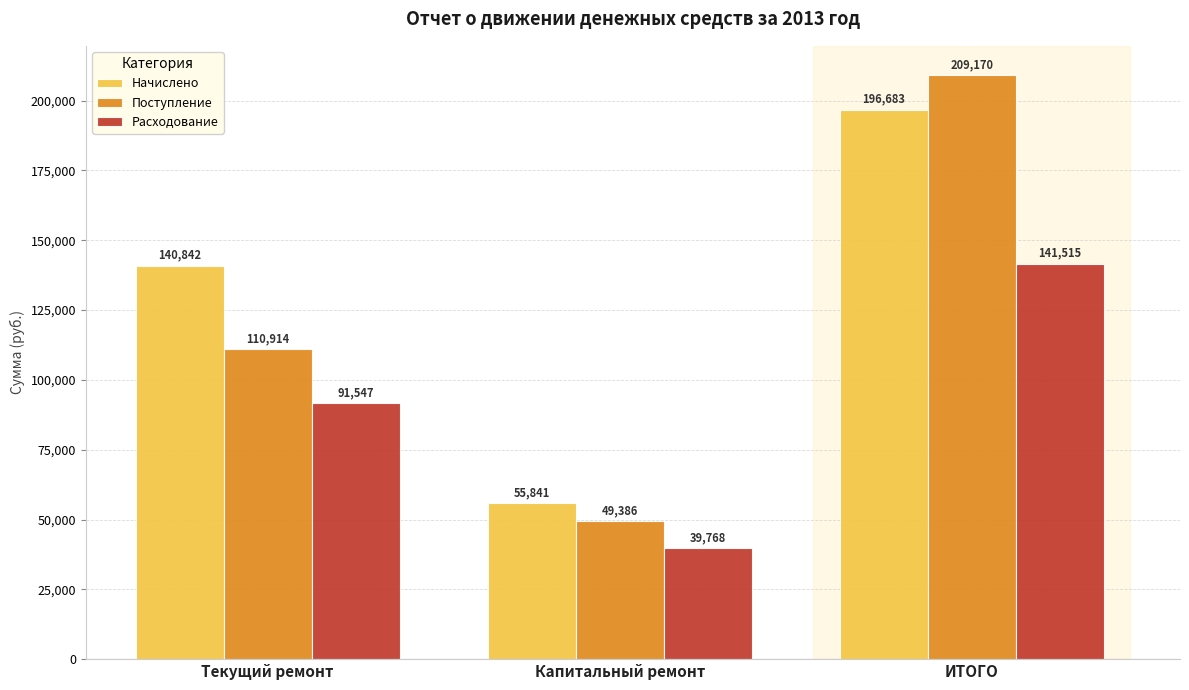

Between Текущий ремонт and ИТОГО, which series saw the biggest shift?

Поступление